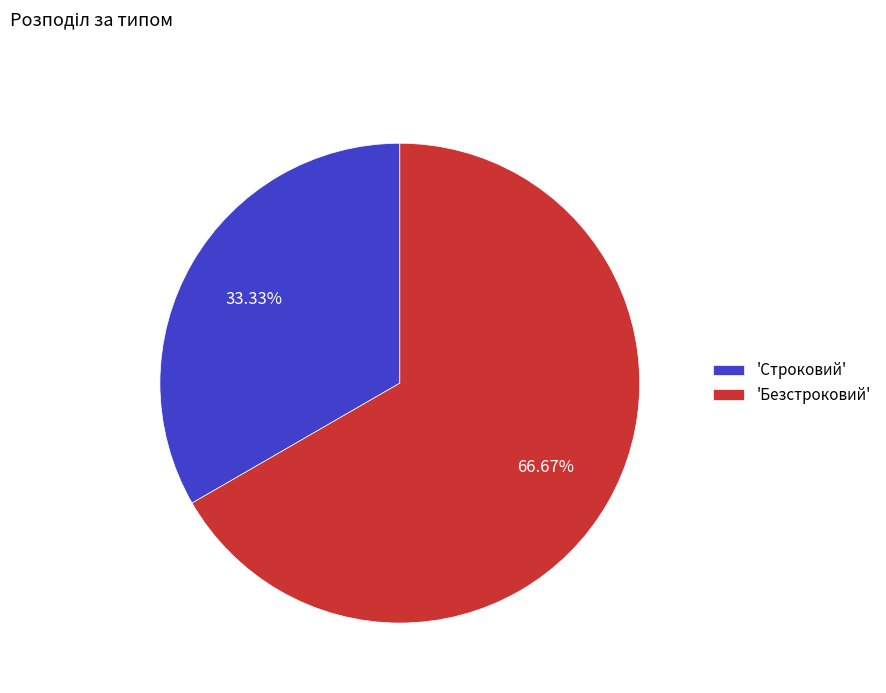

What is the largest slice in the pie chart?

'Безстроковий'